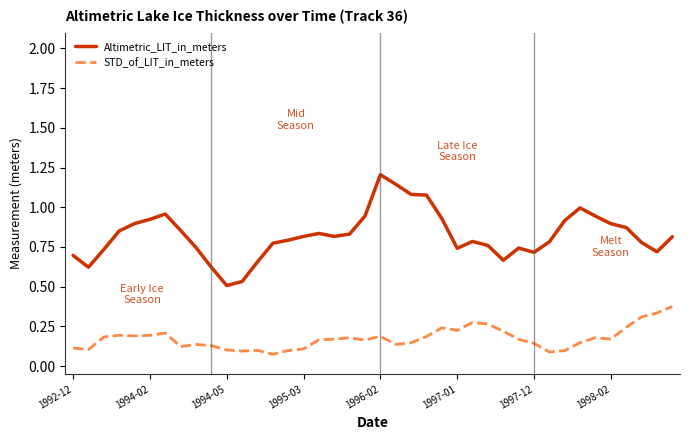

Rank the series by their maximum value, from highest to lowest.

Altimetric_LIT_in_meters, STD_of_LIT_in_meters